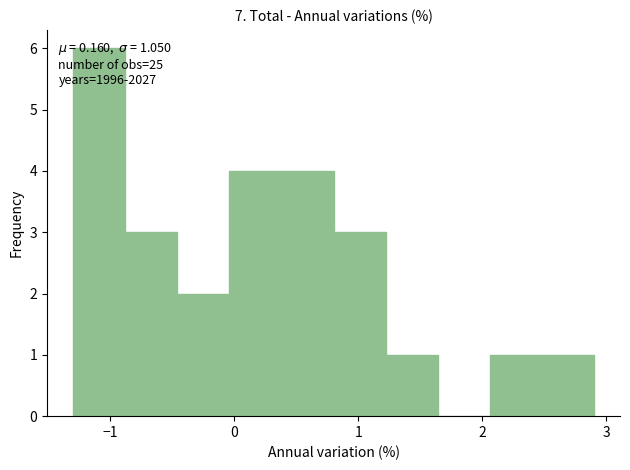

Over which range of the x-axis is the bar tallest?

-1.30 to -0.88